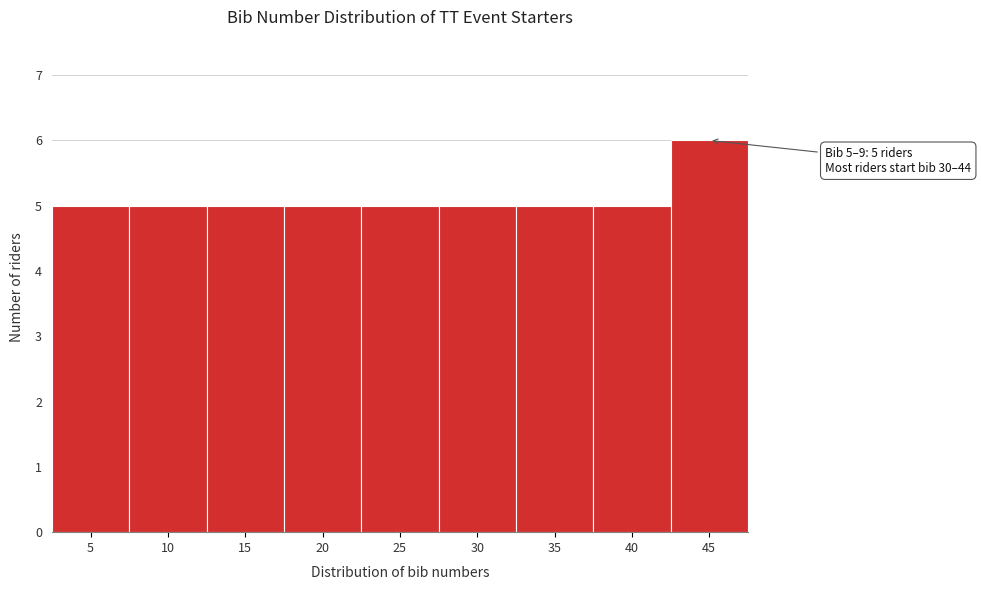

Reading left to right, extract all data points from this chart.

5=5	10=5	15=5	20=5	25=5	30=5	35=5	40=5	45=6